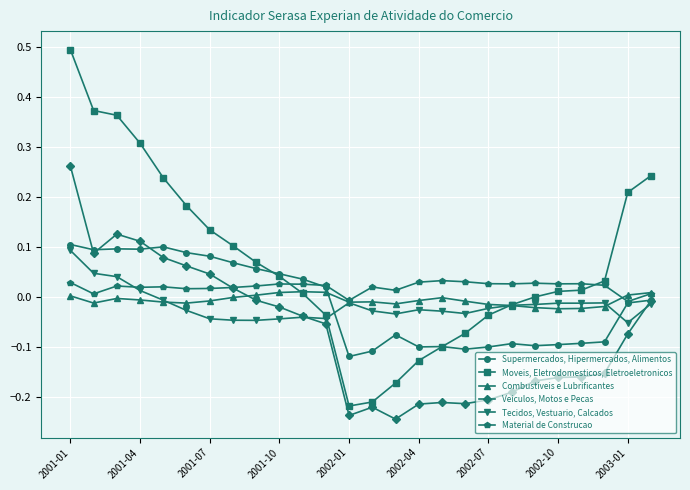

In Supermercados, Hipermercados, Alimentos, how many points are higher than both neighbors (excluding endpoints)?

5